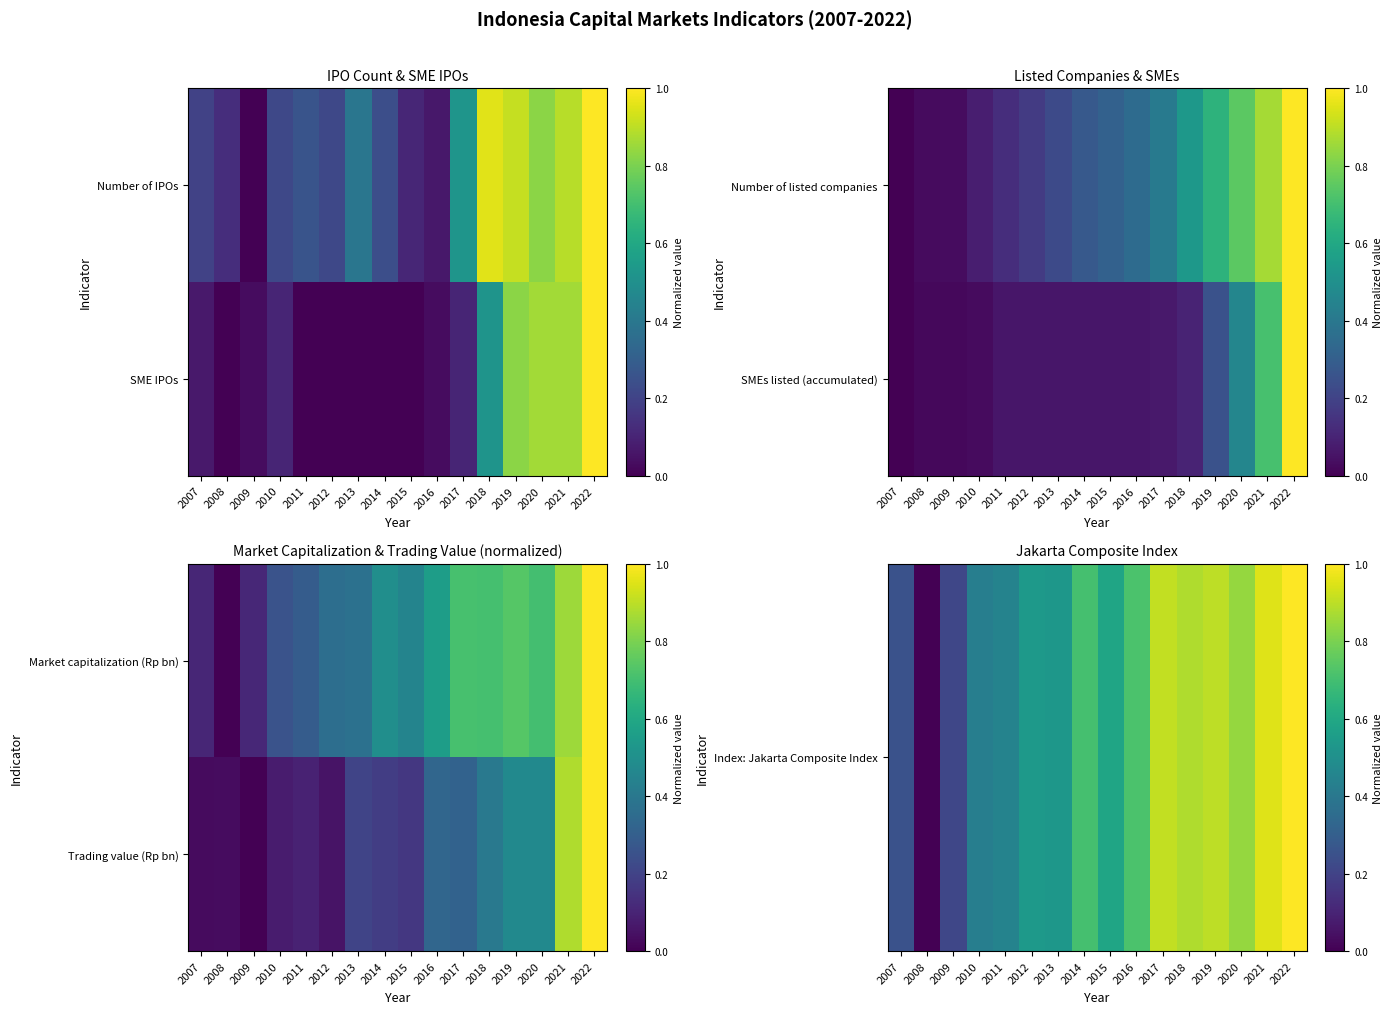

At how many categories does at least one series exceed 0?

16